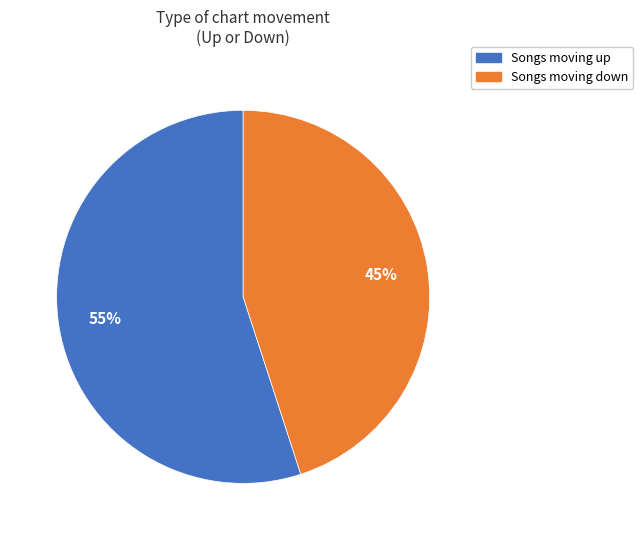

Count the number of slices in the pie.

2